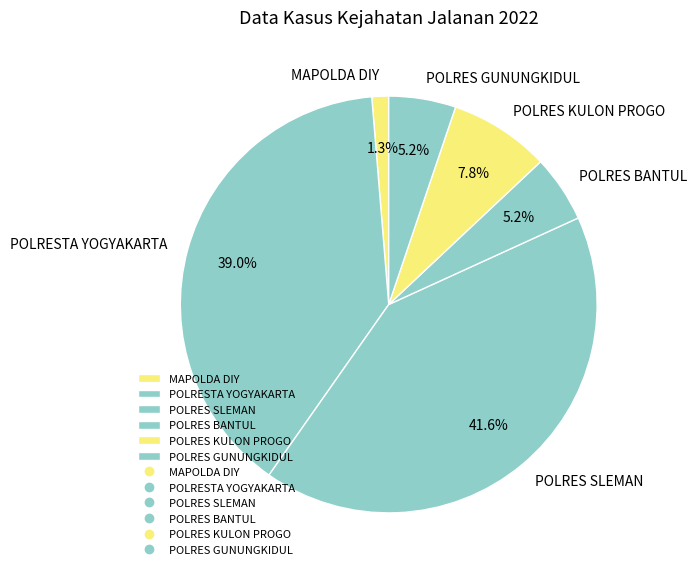

Does POLRESTA YOGYAKARTA represent more than half of the total?

No